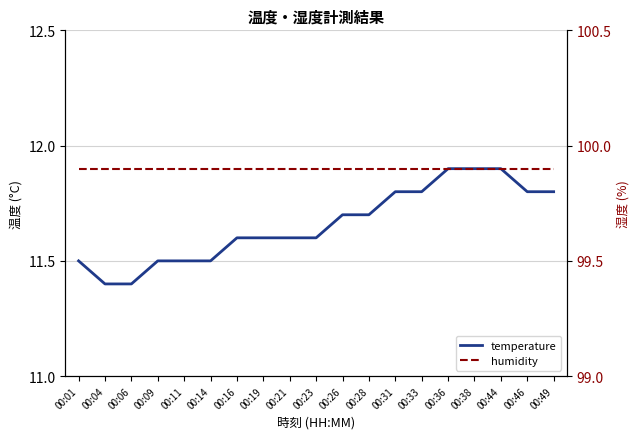

Which series has the widest spread of values?

temperature